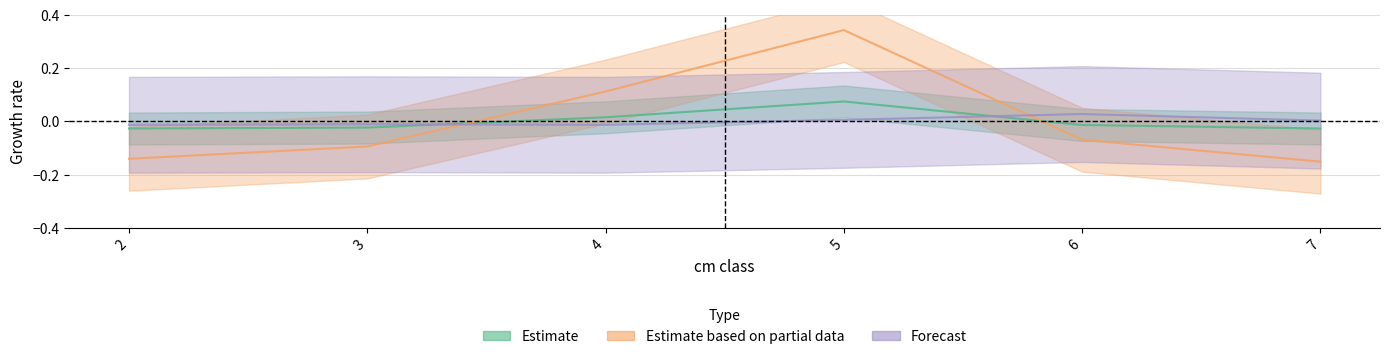

What is the value of the EPICEA point at the 6th from the left?

-0.2